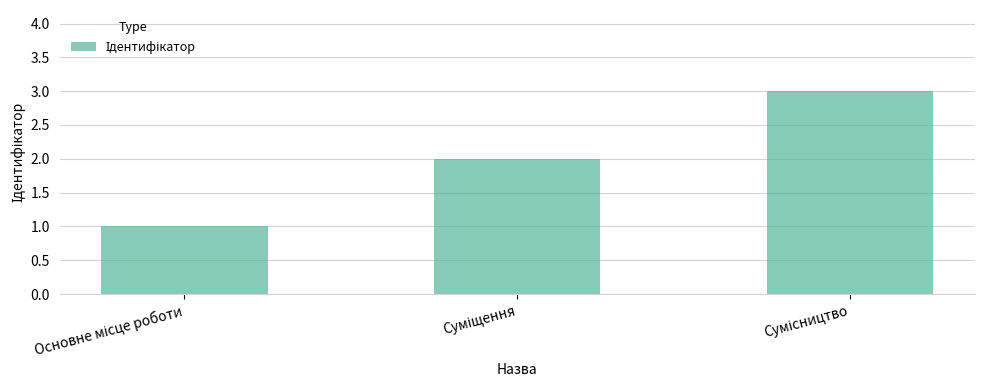

What is the maximum value shown in the chart?

3